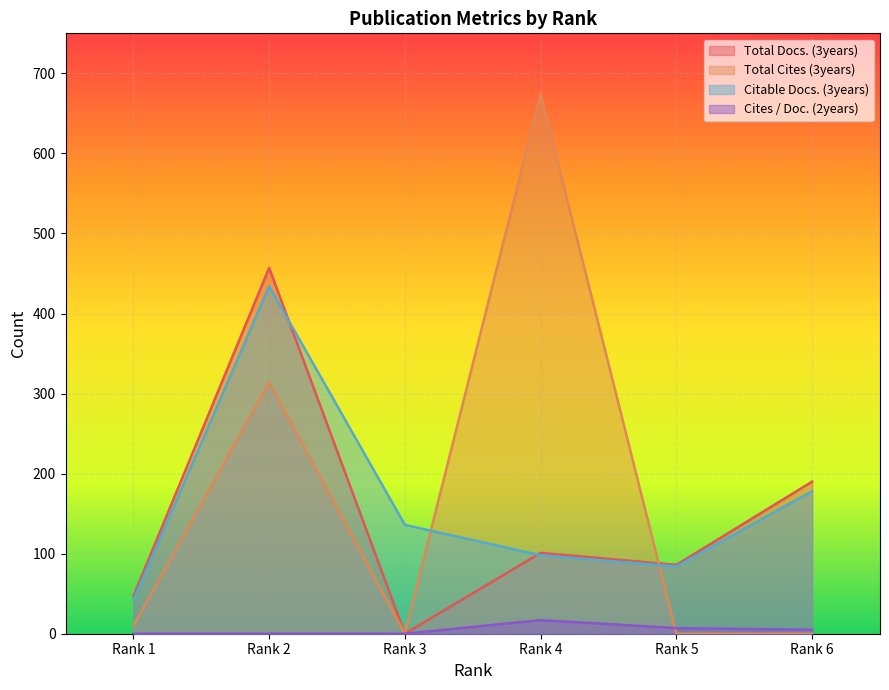

Reading left to right, extract all data points from this chart.

Total Docs. (3years): Rank 1=47	Rank 2=457	Rank 3=0	Rank 4=101	Rank 5=86	Rank 6=190
Total Cites (3years): Rank 1=10	Rank 2=314	Rank 3=0	Rank 4=674	Rank 5=0	Rank 6=0
Citable Docs. (3years): Rank 1=42	Rank 2=434	Rank 3=136	Rank 4=98	Rank 5=84	Rank 6=178
Cites / Doc. (2years): Rank 1=0	Rank 2=0	Rank 3=0	Rank 4=17	Rank 5=7	Rank 6=5